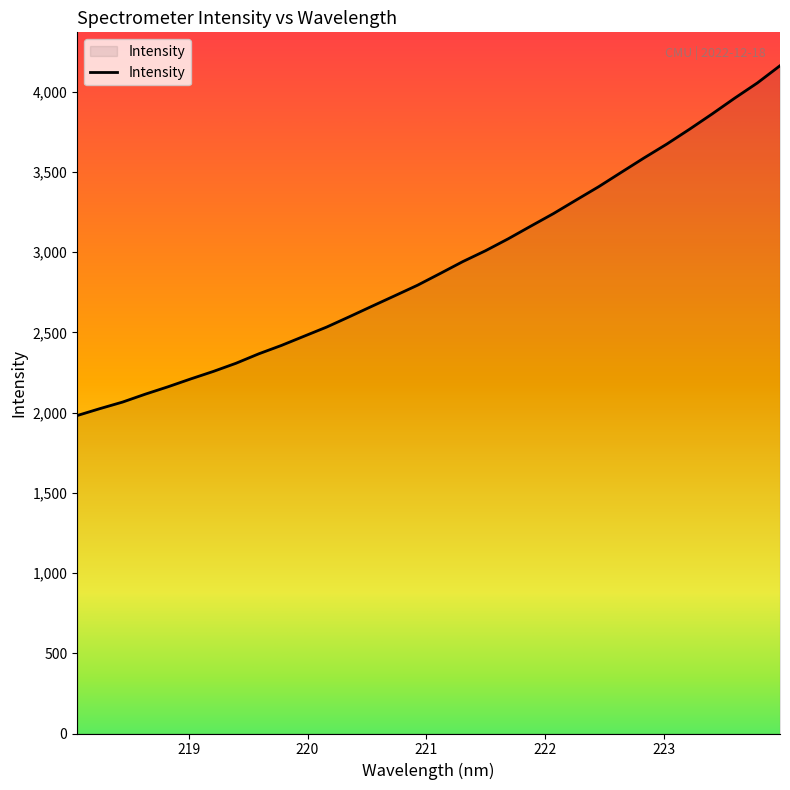

Reading right to left, what are all the values shown in this chart?

4162.8	4055.5	3960.7	3862.0	3766.5	3674.3	3588.2	3498.9	3409.1	3325.5	3241.2	3162.9	3083.7	3009.5	2941.8	2867.6	2794.4	2728.9	2663.9	2598.3	2534.0	2476.6	2419.1	2366.7	2308.1	2257.1	2210.2	2161.3	2115.3	2066.0	2025.1	1982.1